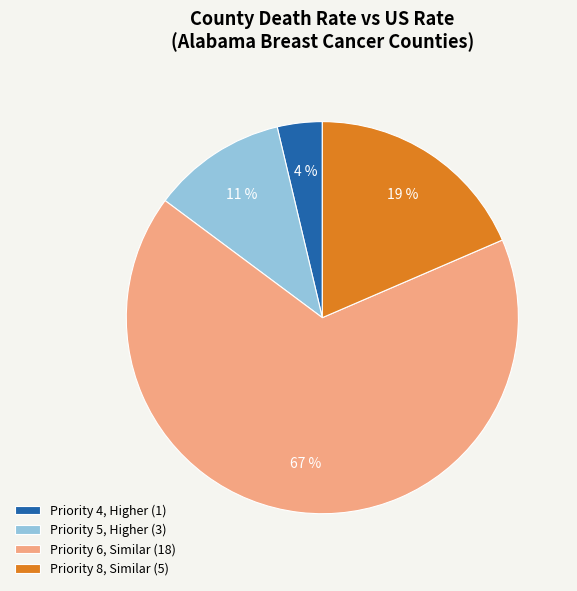

True or false: Priority 5, Higher (3) accounts for 11% of the total.

True